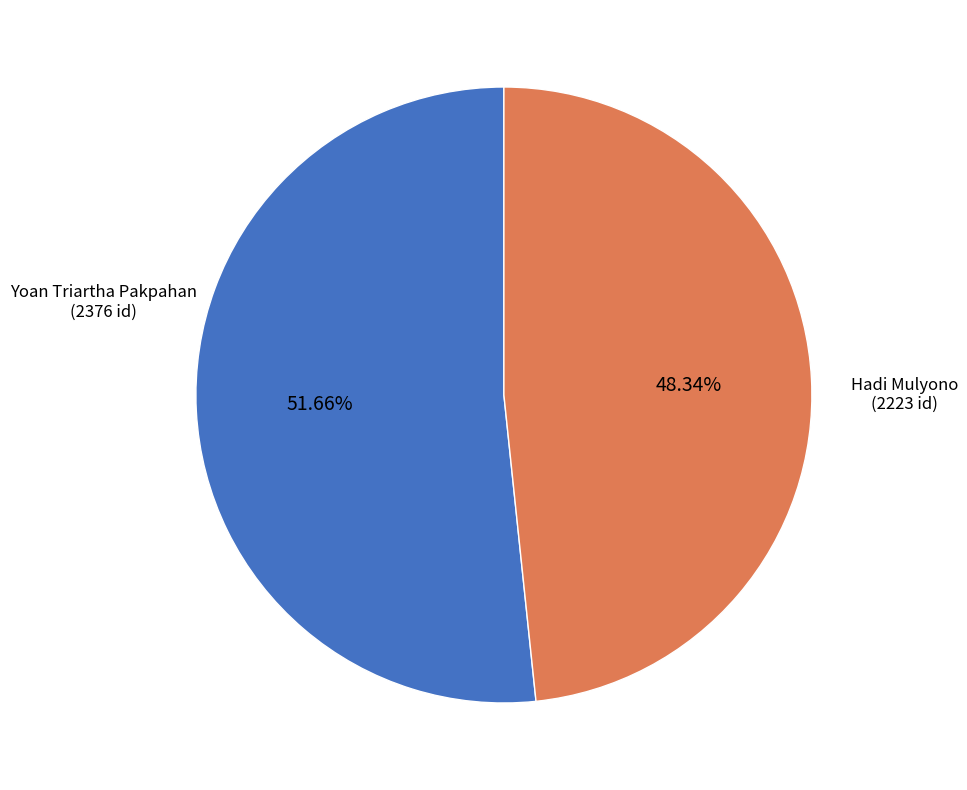

Rank the categories by value from lowest to highest.

Hadi Mulyono, Yoan Triartha Pakpahan